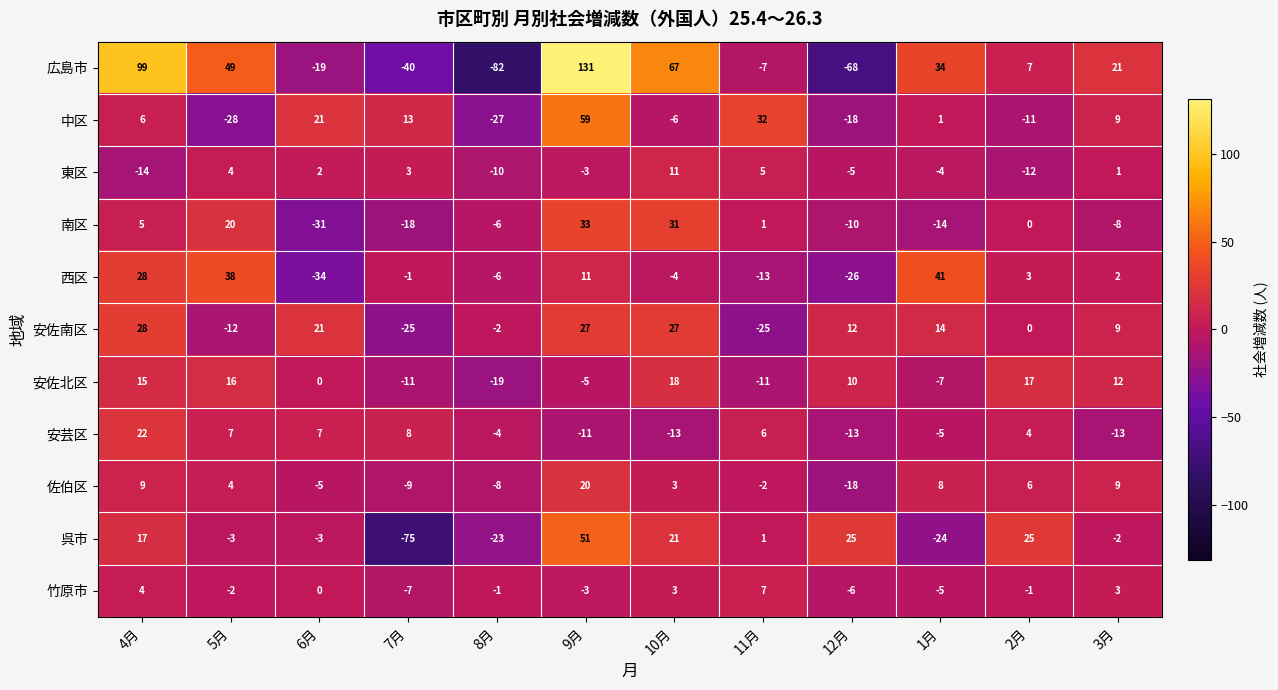

Count the number of data series in this chart.

11